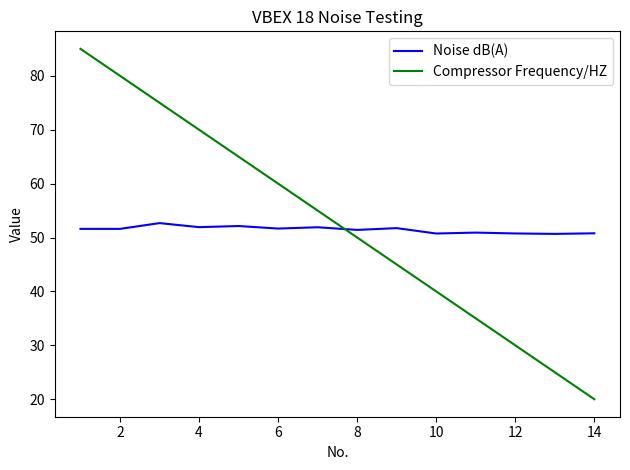

What is the minimum value for Noise dB(A)?

50.7